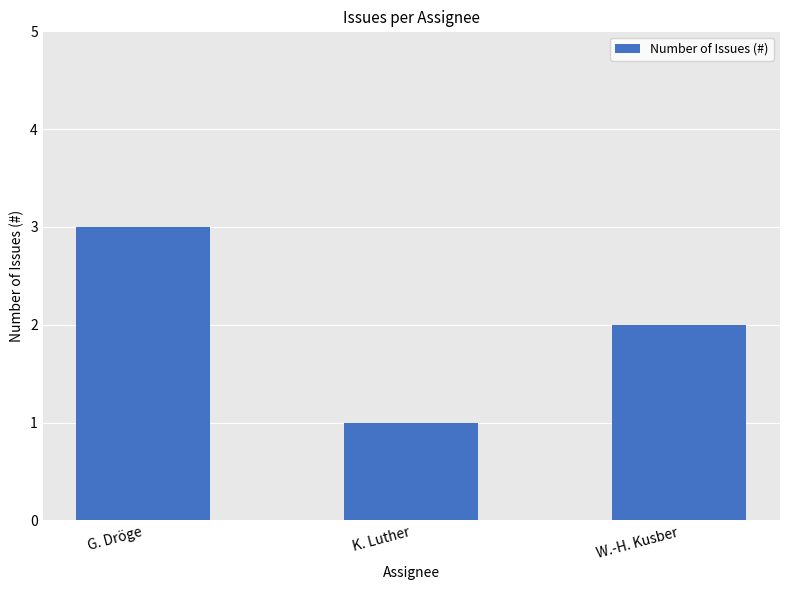

At which label does the data first exceed 2?

G. Dröge